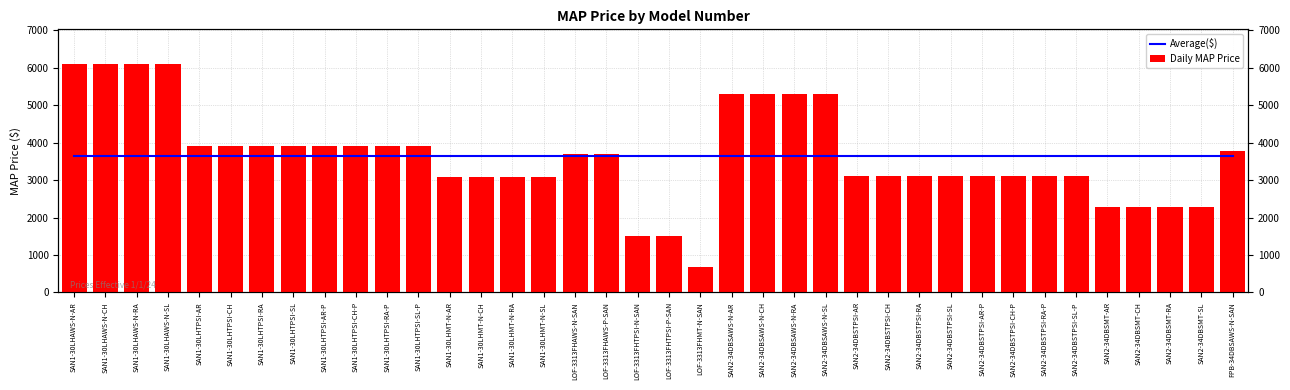

The Average($) series shows 2226 at SAN2-34DBSAWS-N-RA. True or false?

False